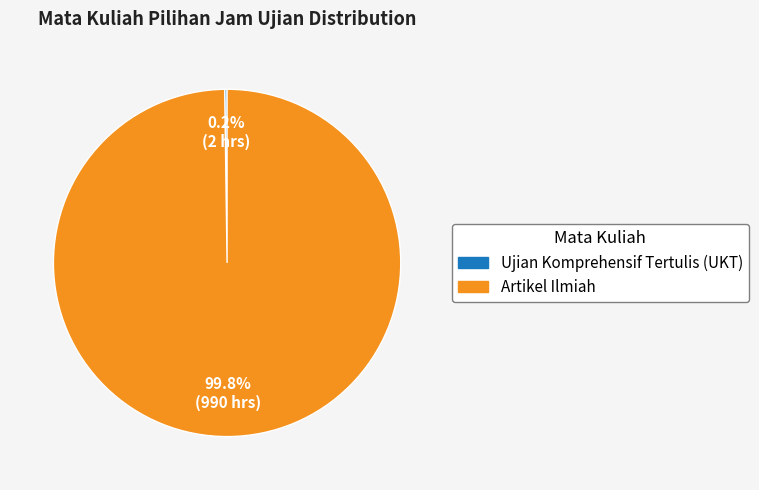

What percentage is NOT represented by Artikel Ilmiah?

0.2%